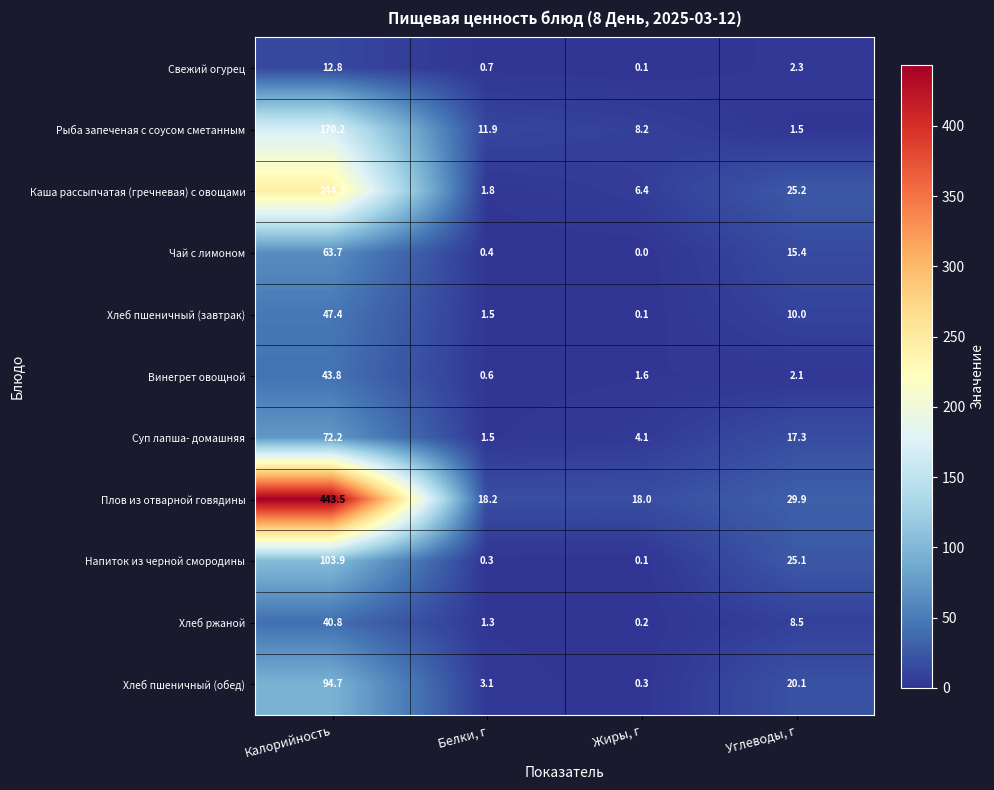

Where is Чай с лимоном nearest to the value 31?

Углеводы, г